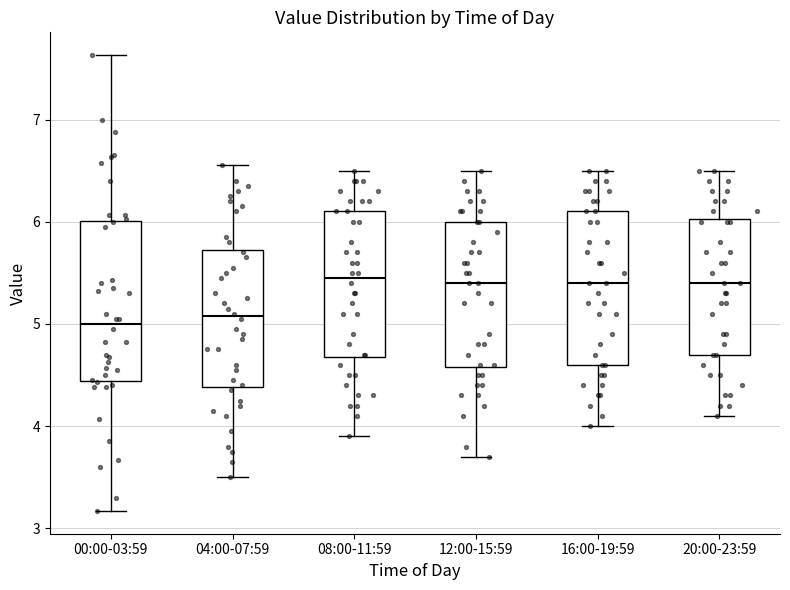

Where is the upper edge of the box for 20:00-23:59 on the y-axis? The values are not printed on the chart, so give them approximately, as read against the axis.

6.0